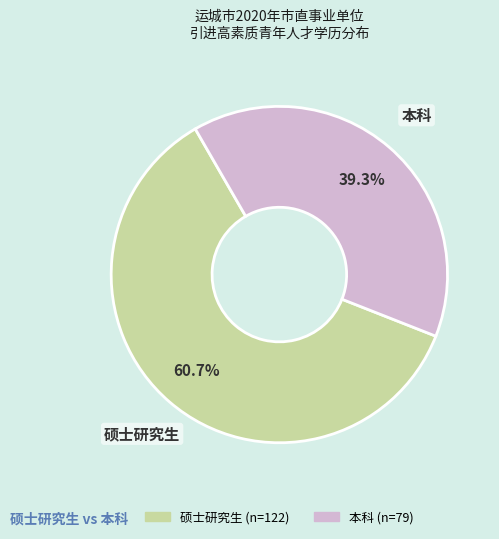

What is the largest slice in the pie chart?

硕士研究生